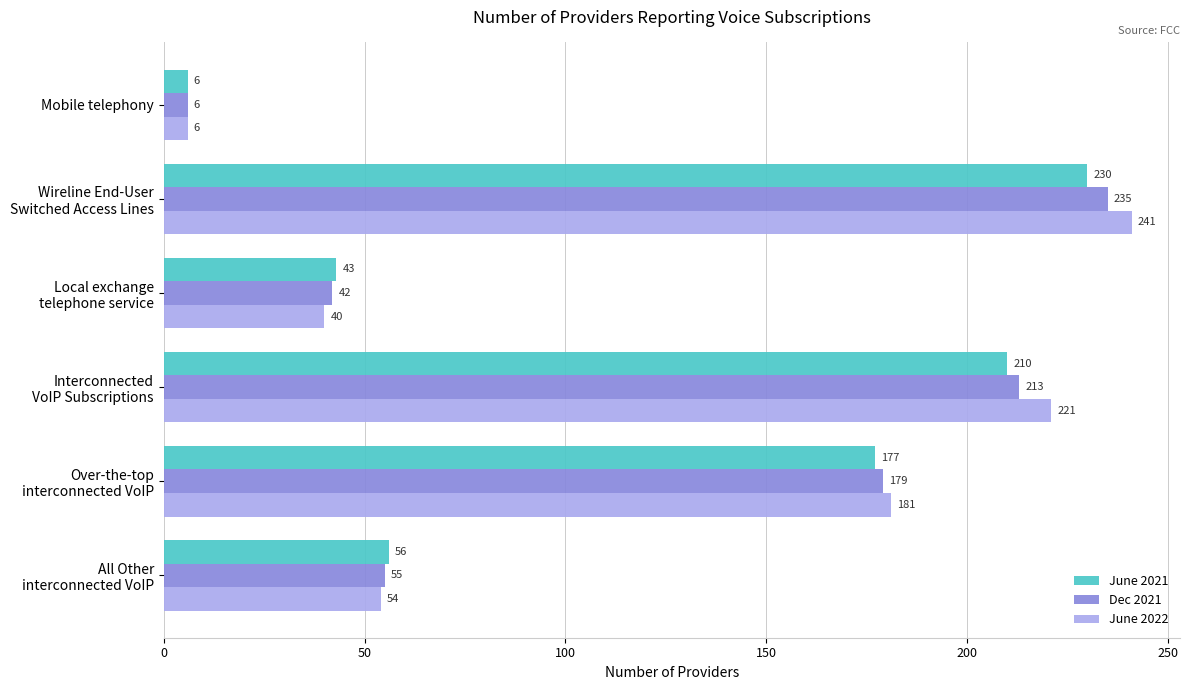

What are all the series names shown in the legend?

June 2021, Dec 2021, June 2022